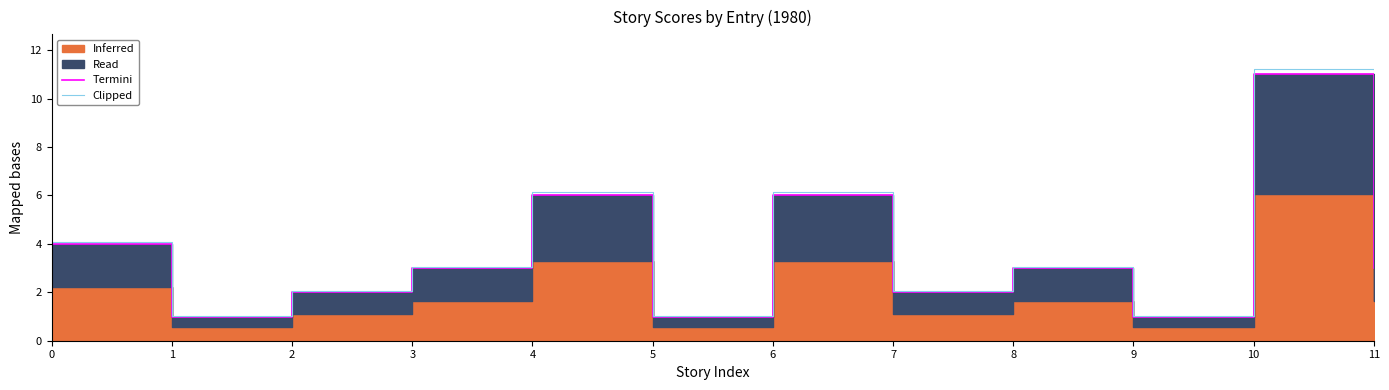

At how many categories does at least one series exceed 4?

4